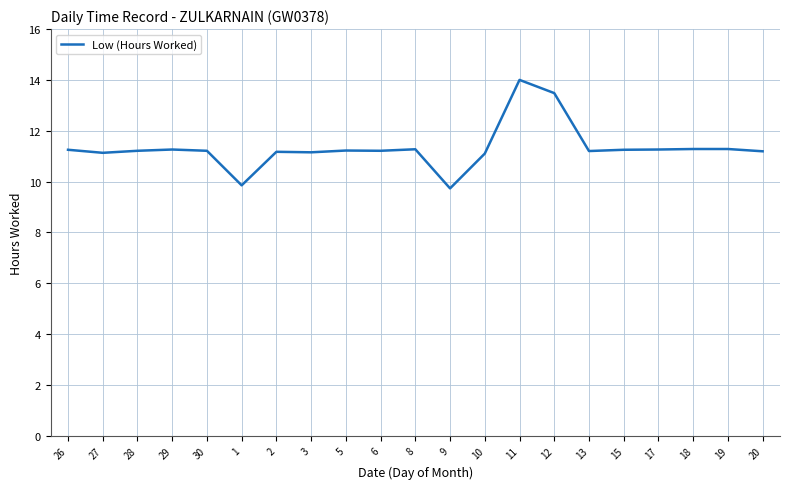

What is the difference between the maximum and minimum values?

4.3